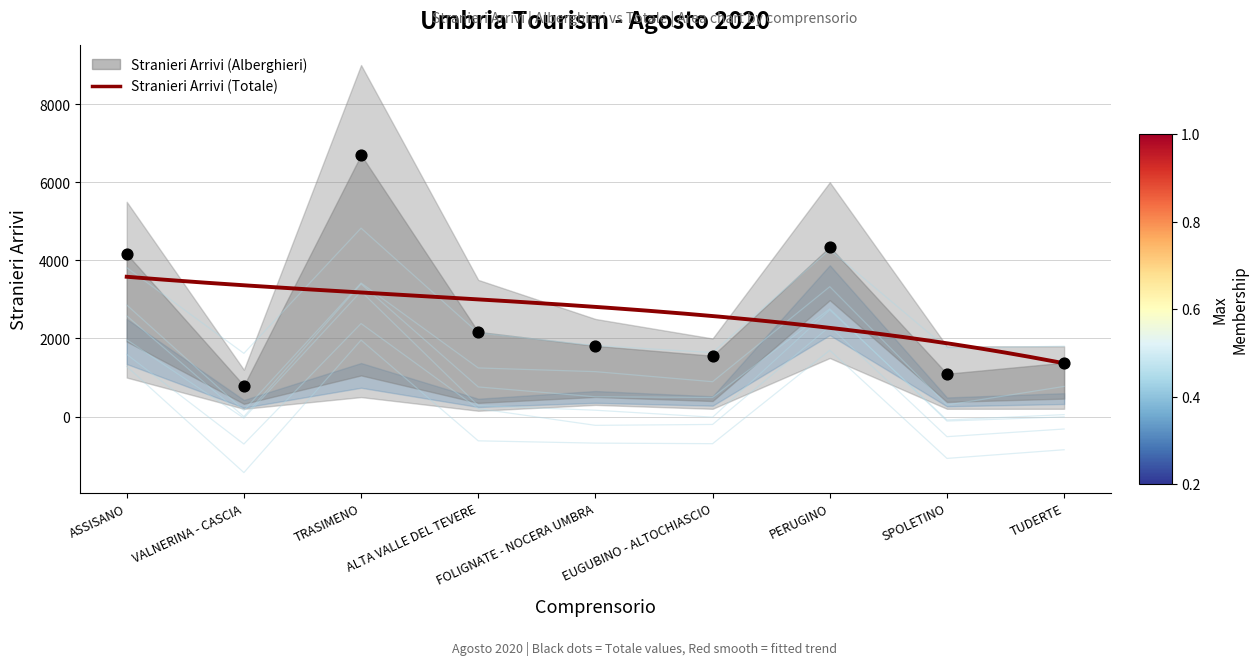

Between ALTA VALLE DEL TEVERE and VALNERINA - CASCIA, which is larger?

ALTA VALLE DEL TEVERE